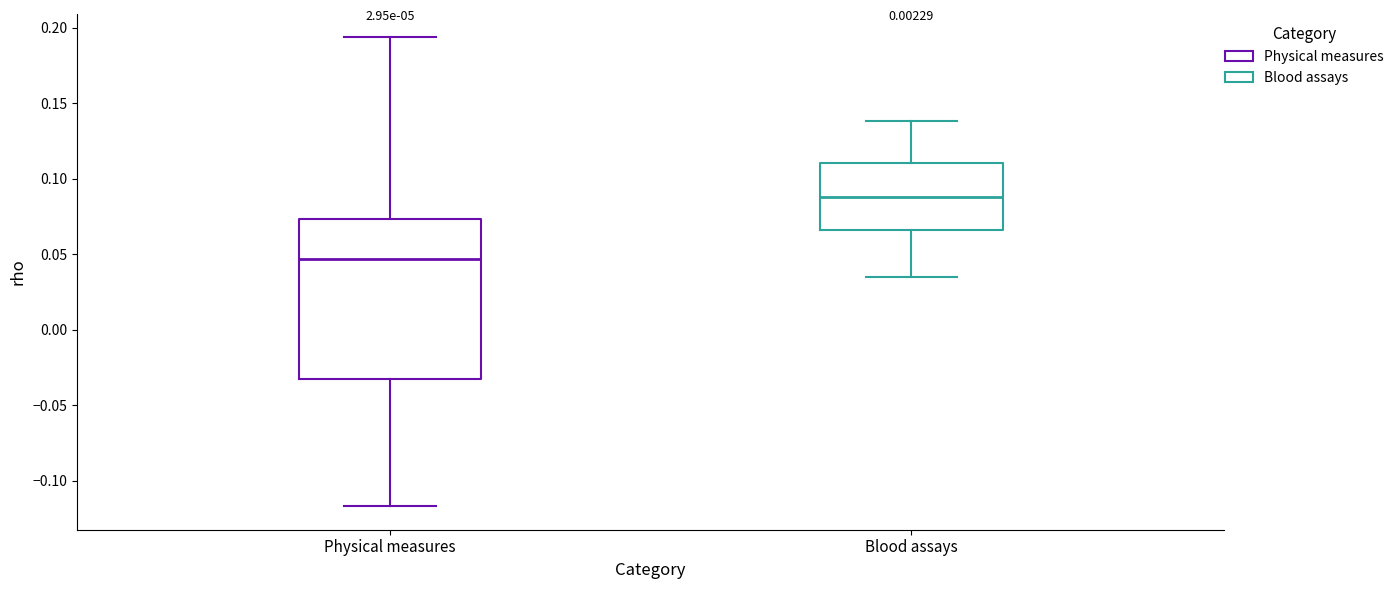

Where does the median line of the box for Physical measures sit on the y-axis? The values are not printed on the chart, so give them approximately, as read against the axis.

0.045